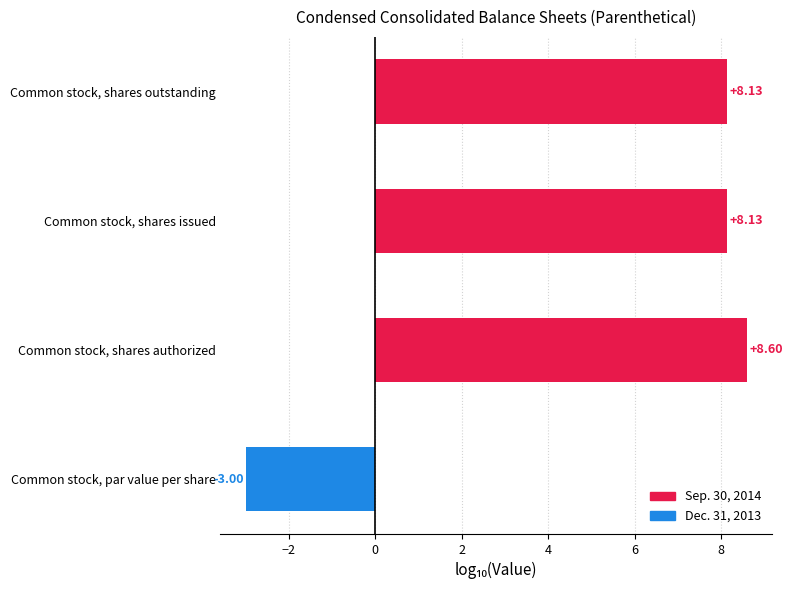

How many negative values are there?

1